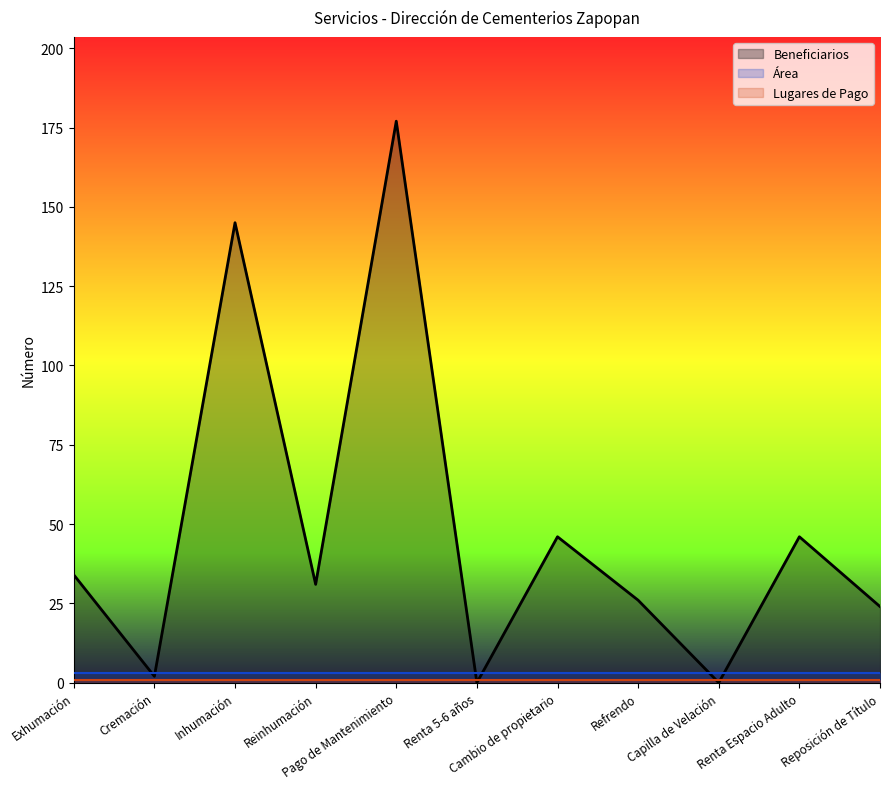

Is it true that Beneficiarios equals 31 at Reinhumación?

True